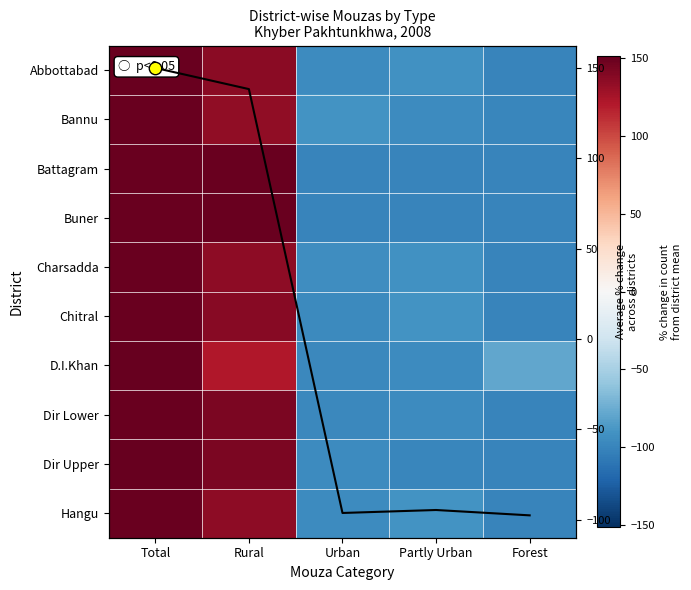

The value of Chitral at Total is 195.5. True or false?

False